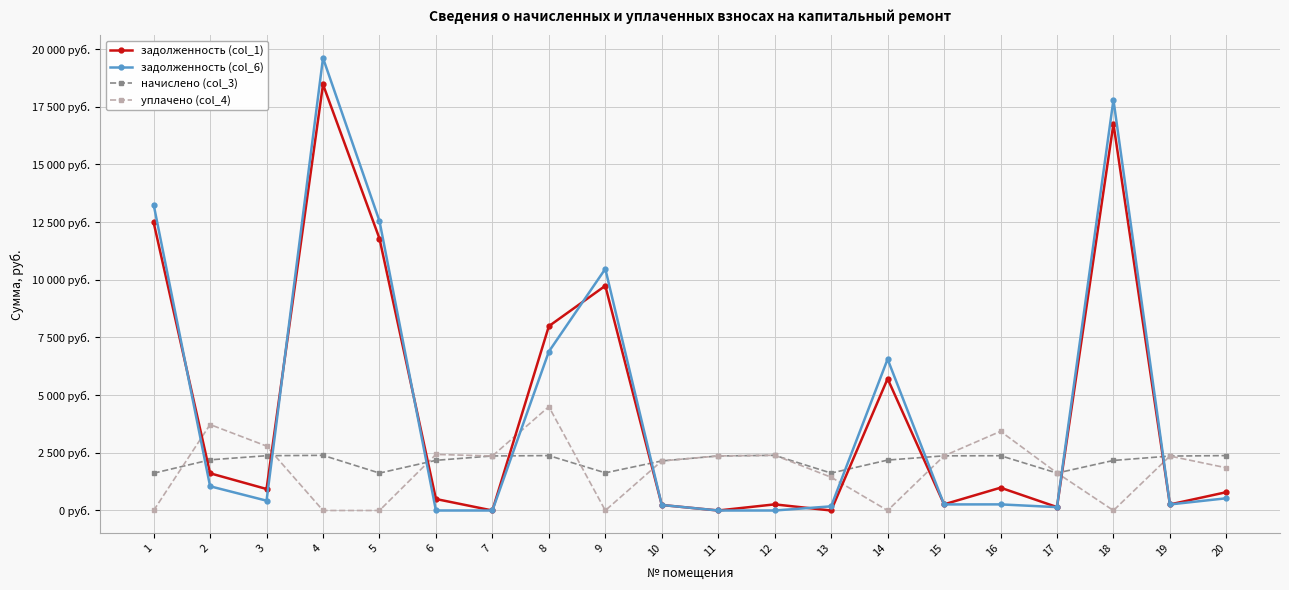

True or false: задолженность (col_6) has more than 2 points higher than both neighbors.

True